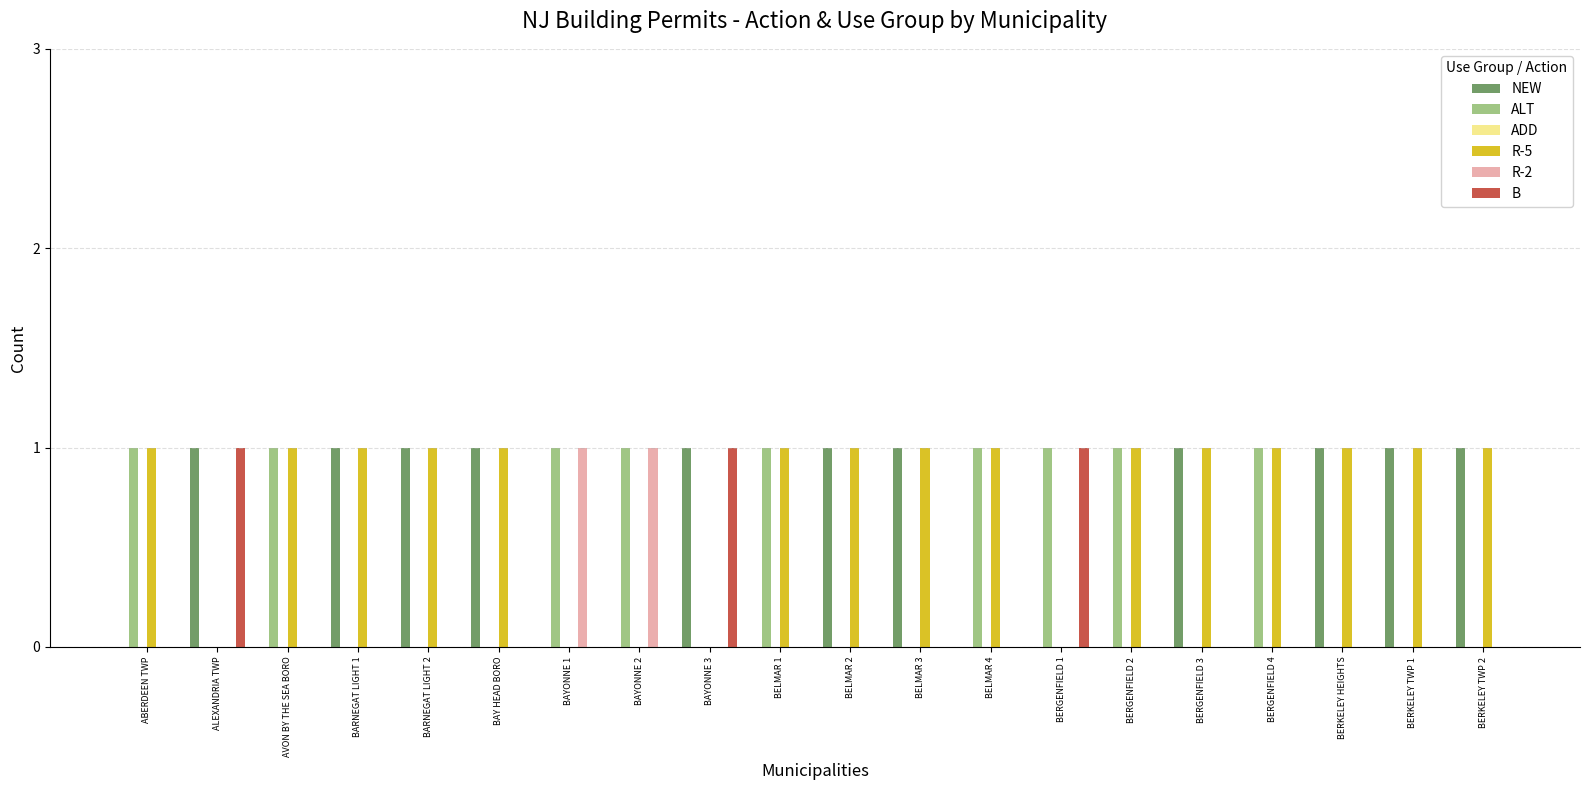

Which series has the largest total across all categories?

R-5